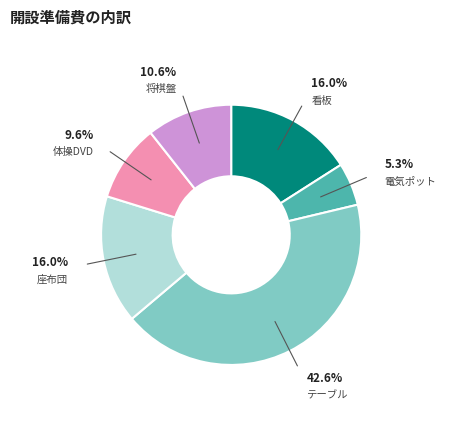

To the nearest percent, what is the average slice percentage?

17%